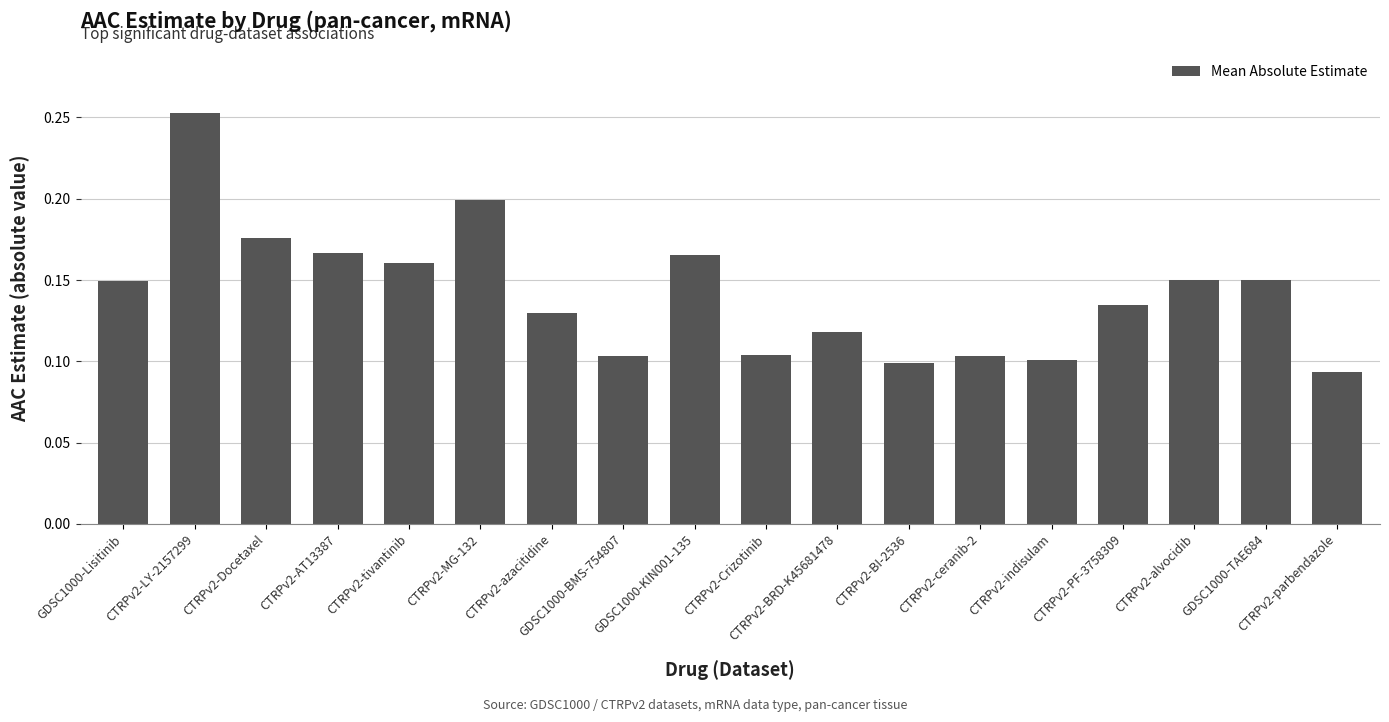

How many values are between 0 and 1?

18